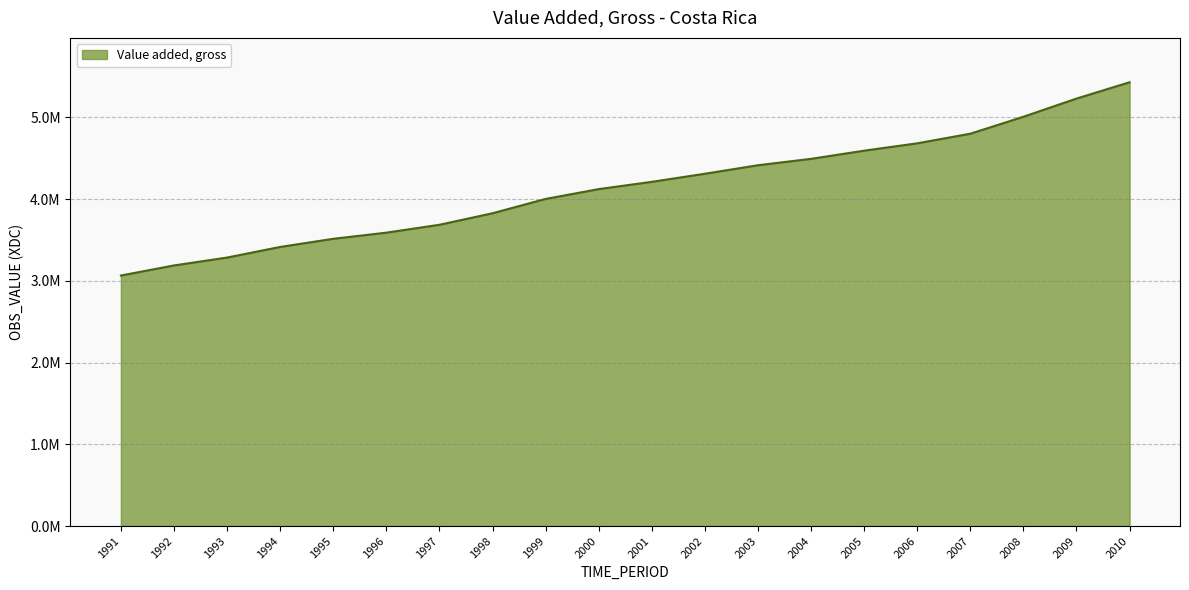

What is the difference between the values at 2000 and 1995?

607940